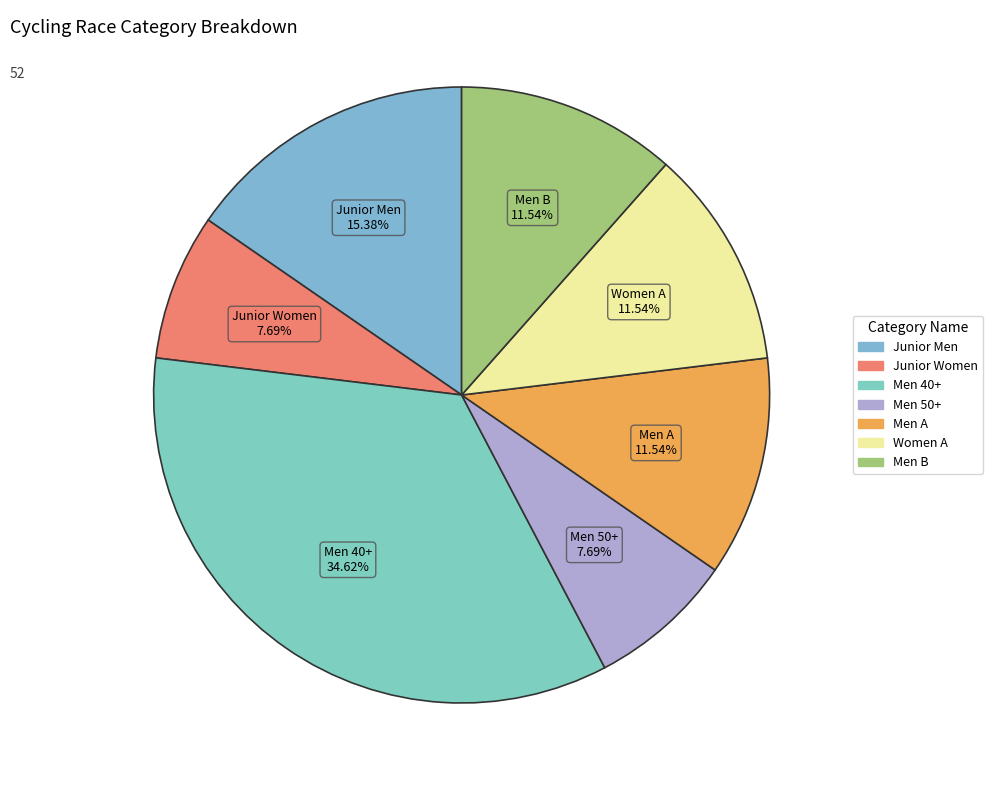

How many segments does this pie chart have?

7